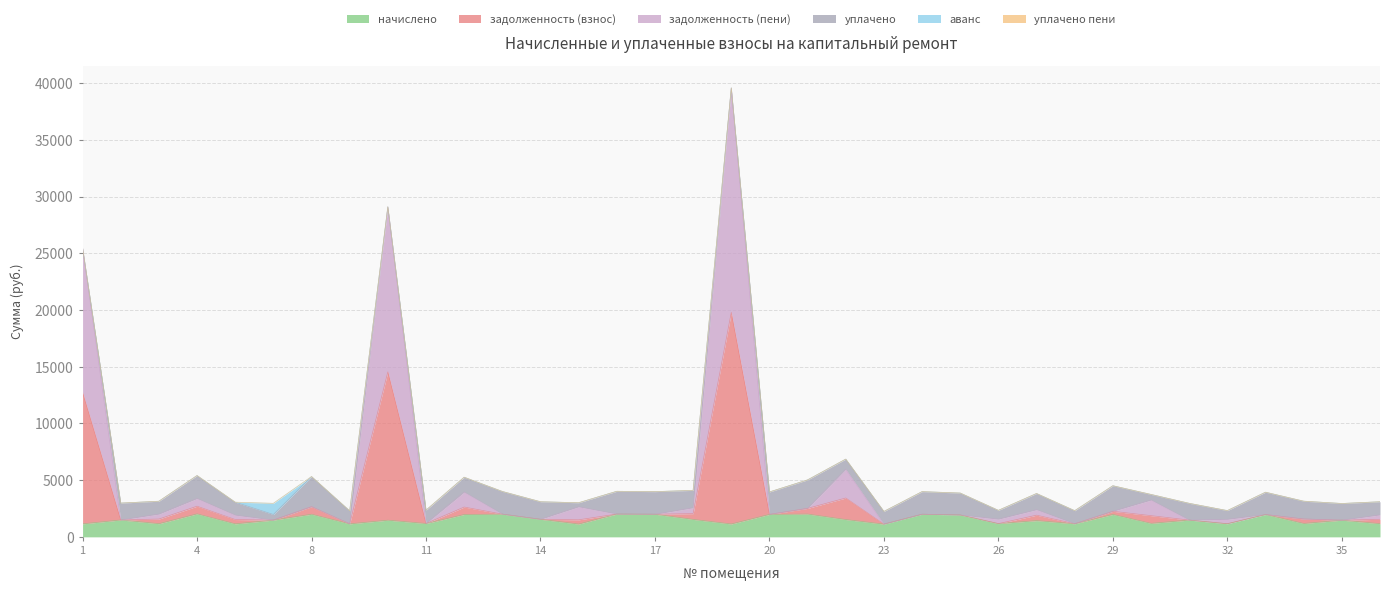

True or false: начислено and задолженность (взнос) cross at least once.

False